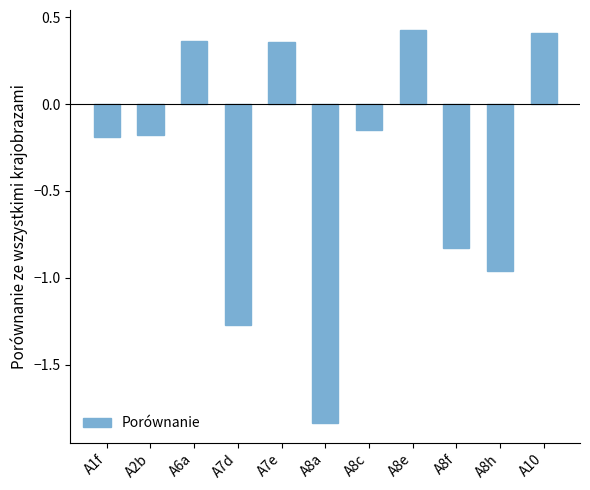

What is the difference between the second highest and minimum values?

2.2